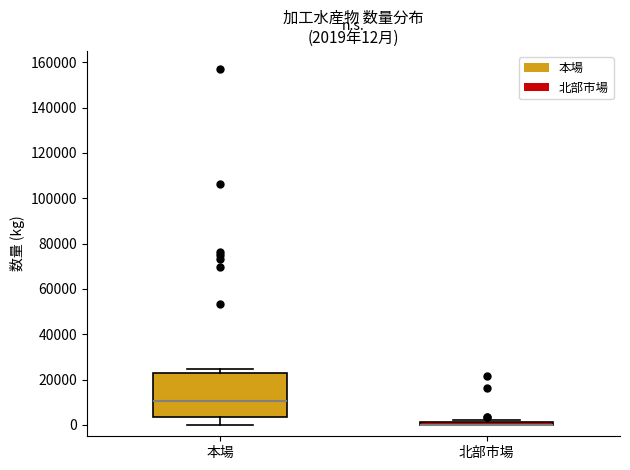

Which box is the tallest, from its lower edge to its upper edge?

本場